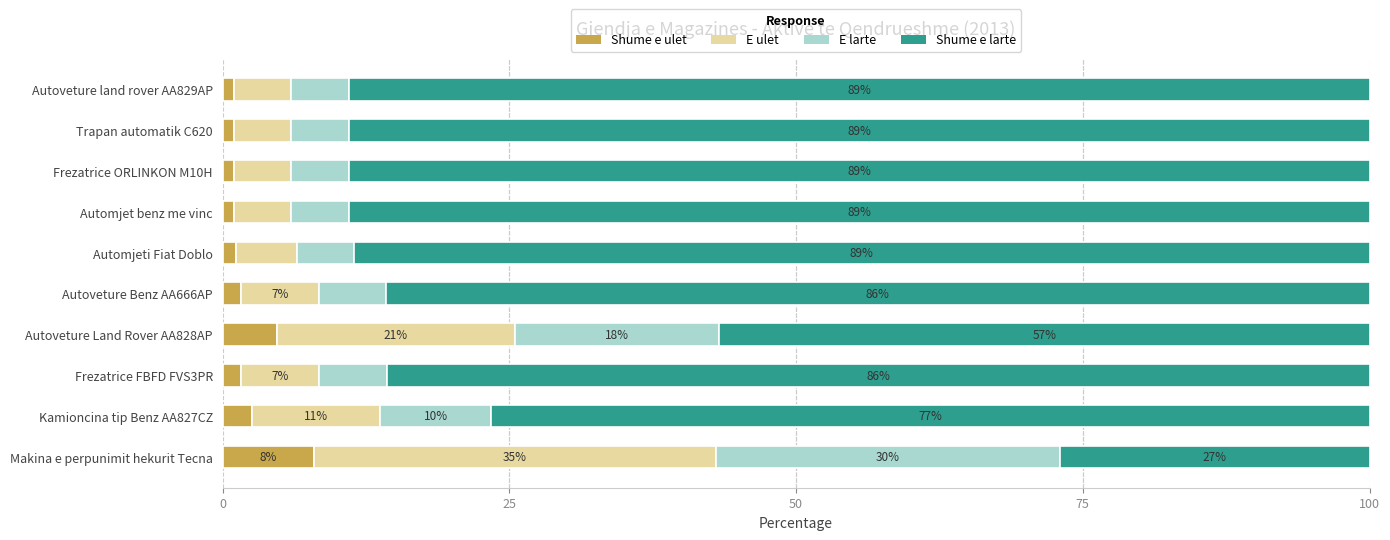

What is the sum of all Shume e ulet values?

23.6